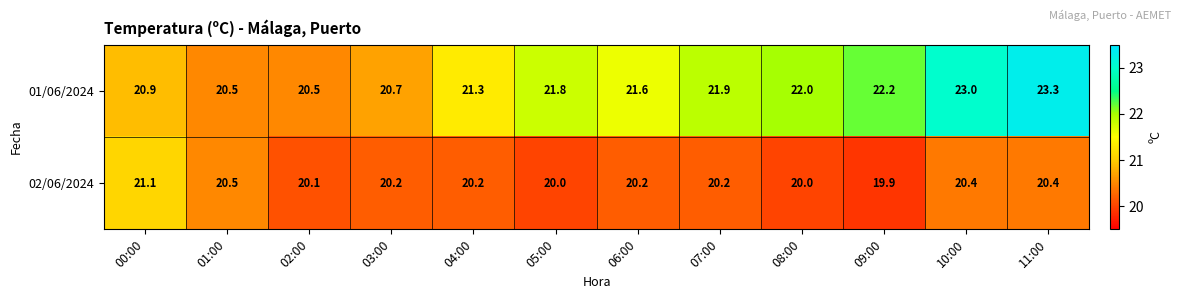

Rank the series at 10:00 from lowest to highest value.

02/06/2024, 01/06/2024